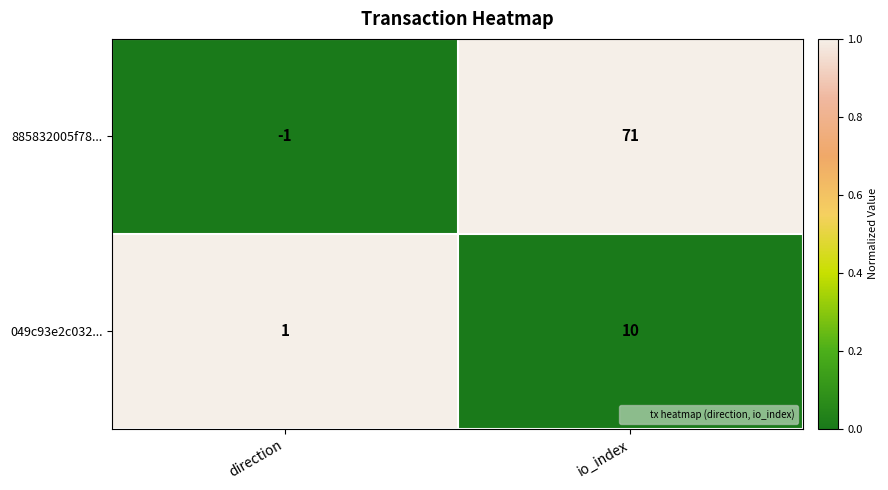

What is the difference between the highest and lowest values at direction?

2